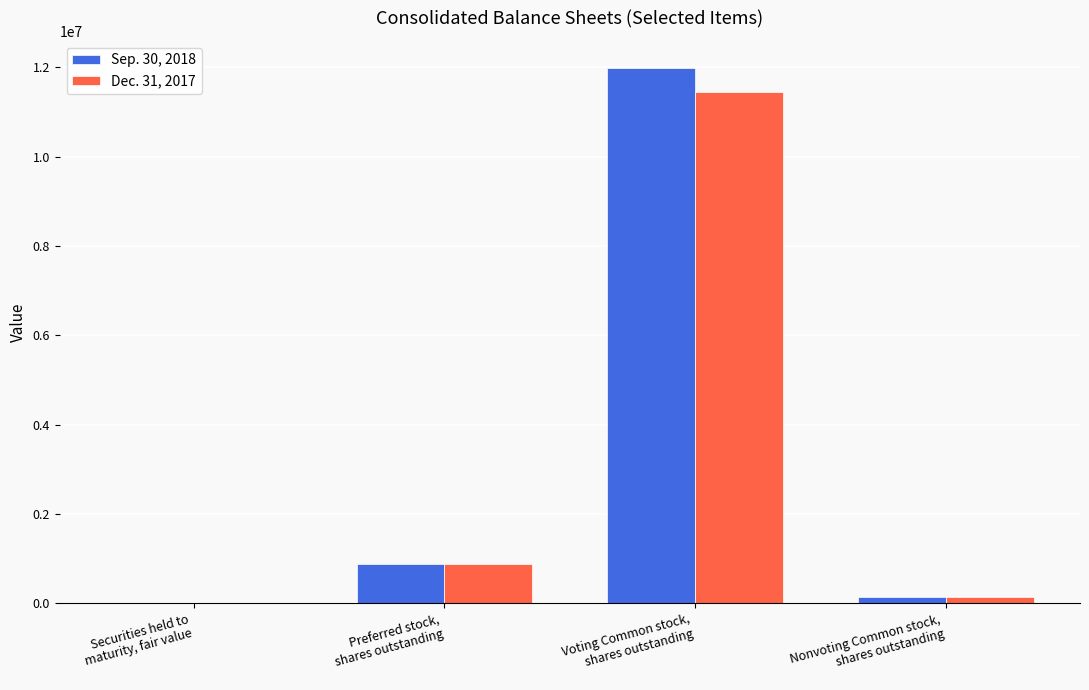

What is the approximate value of Dec. 31, 2017 at Nonvoting Common stock,
shares outstanding?

132561